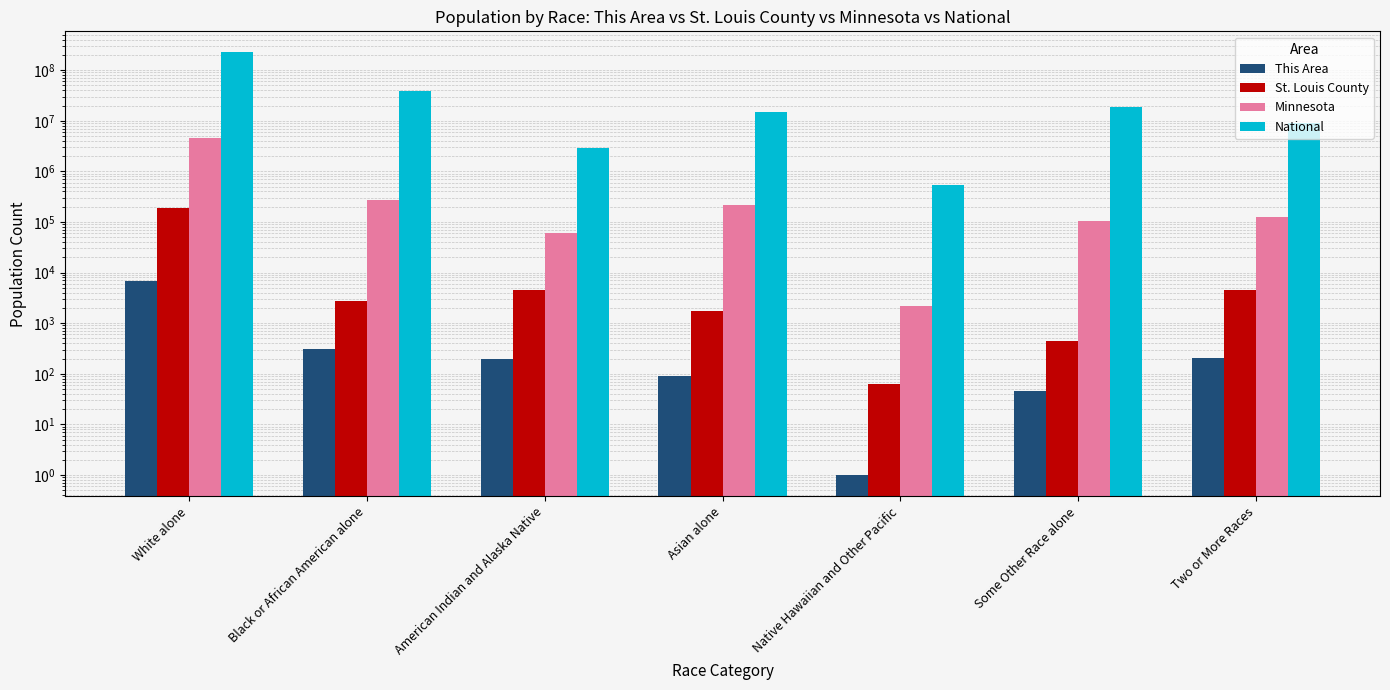

Where is National nearest to the value 112046639?

Black or African American alone